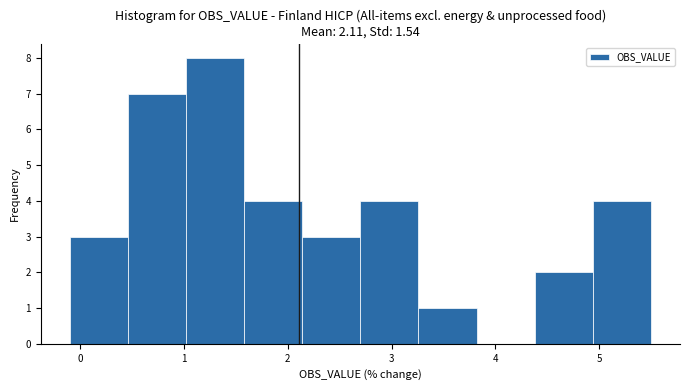

Reading left to right, list every bar in this chart as the range it spans on the x-axis followed by its height. Neither the bar edges nor the heights are printed on the chart, so give them approximately, as read against the axes.

-0.10 to 0.46: 3
0.46 to 1.02: 7
1.02 to 1.58: 8
1.58 to 2.14: 4
2.14 to 2.70: 3
2.70 to 3.26: 4
3.26 to 3.82: 1
3.82 to 4.38: 0
4.38 to 4.94: 2
4.94 to 5.50: 4